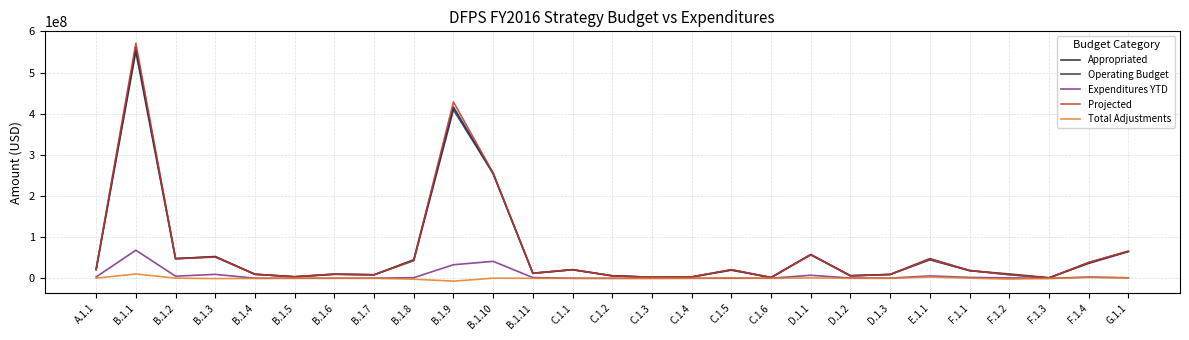

What position from the right is C.1.1?

15